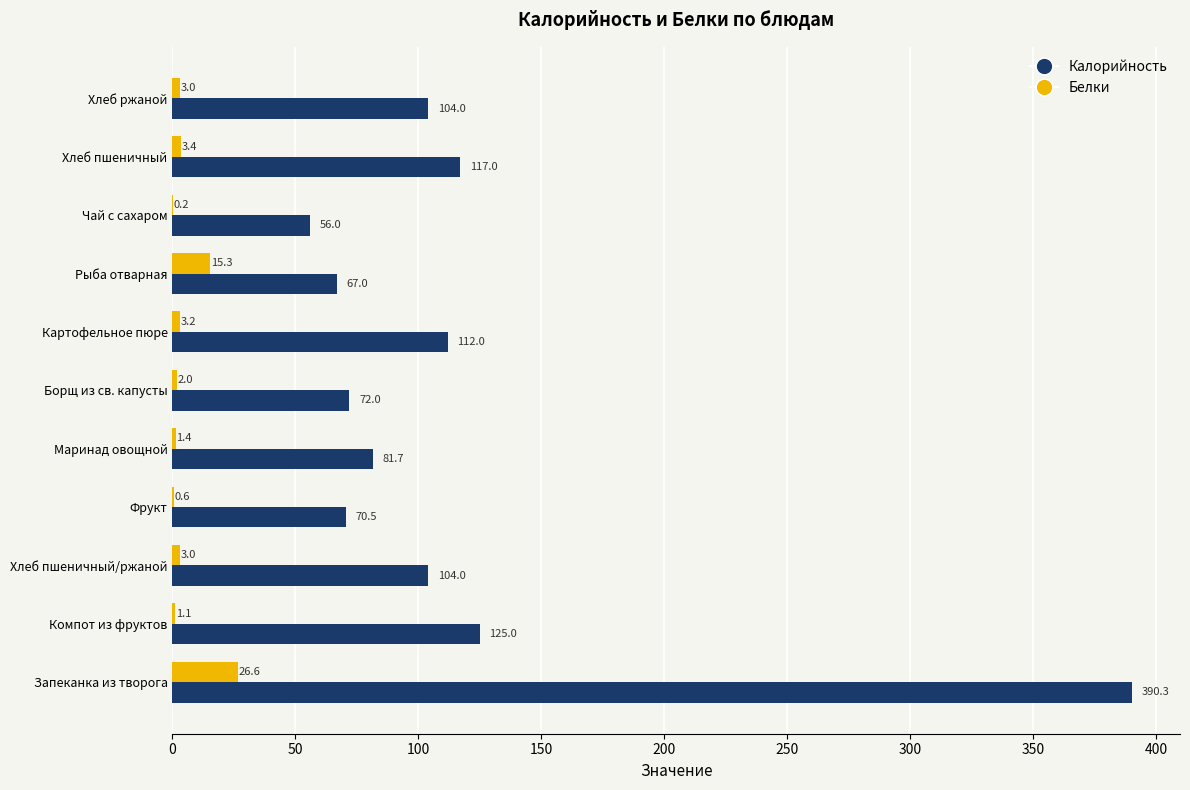

How many data points does each series have?

11